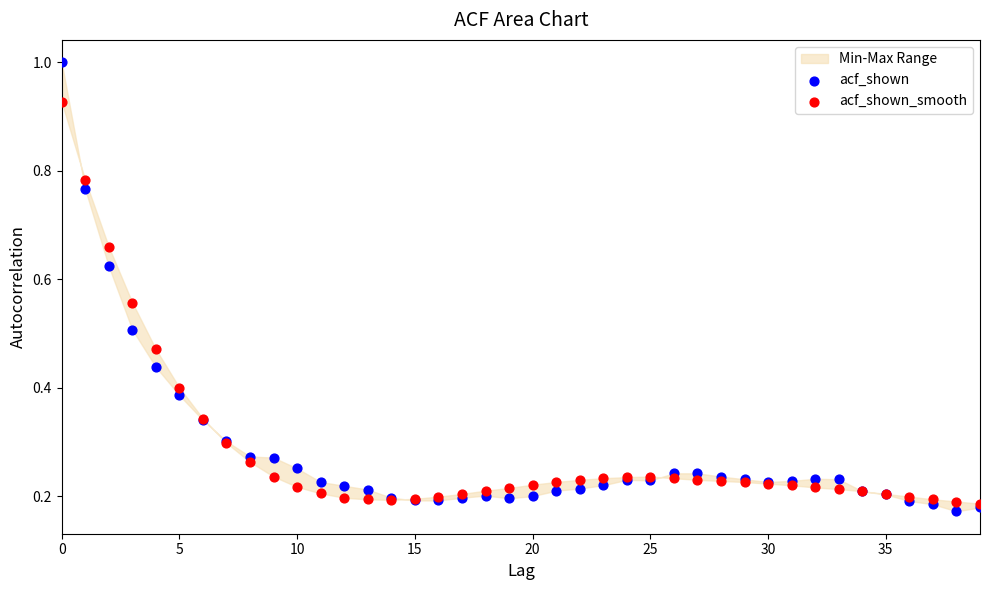

Which series has the widest spread of Y values?

acf_shown